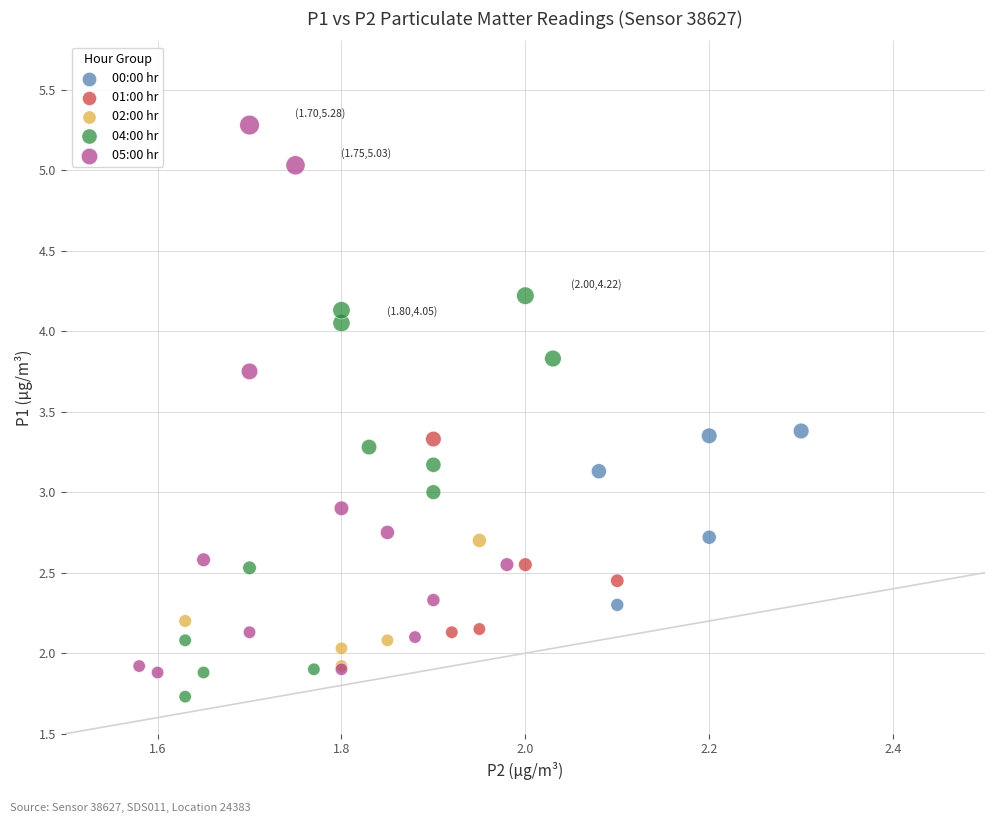

Which series reaches the maximum Y coordinate?

05:00 hr